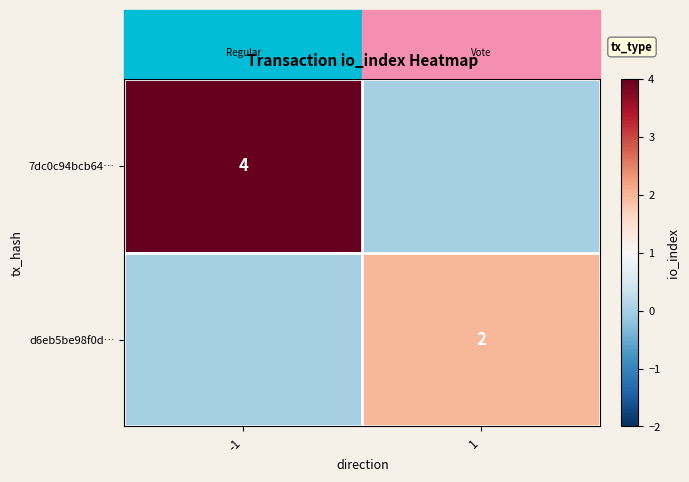

True or false: d6eb5be98f0d… has a value of 3 at 1.

False